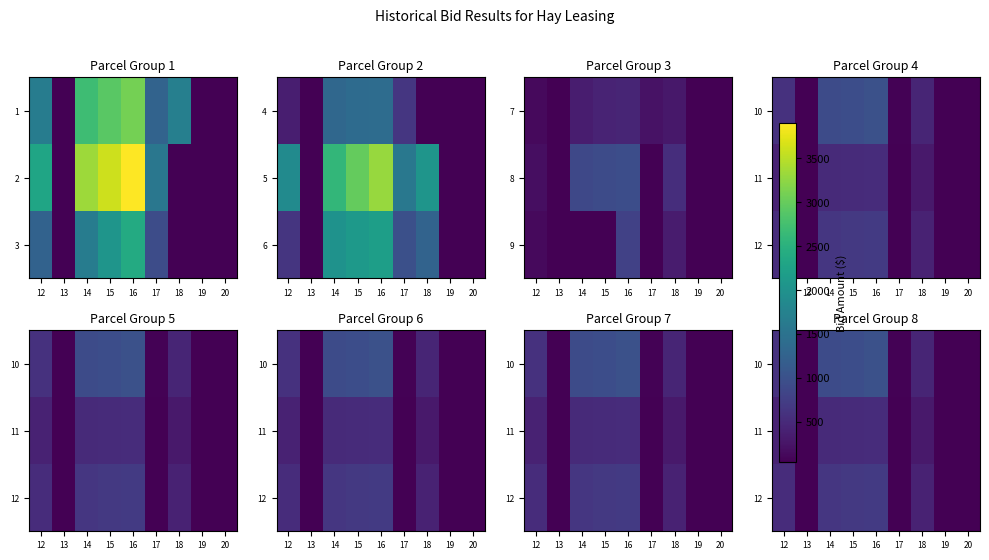

What is the sum of all 11 values?

2291.8